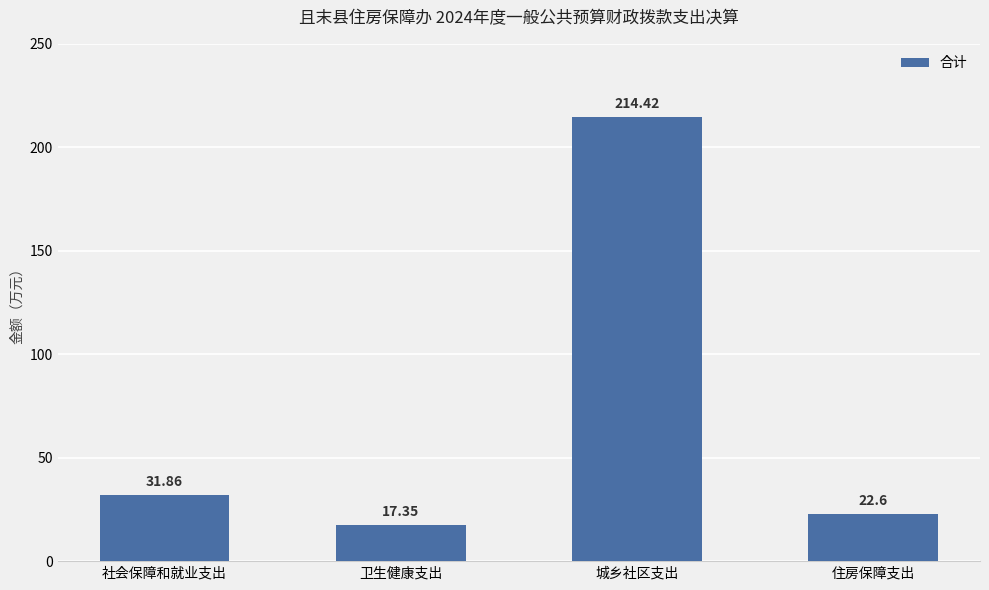

Are the bars grouped side by side (vs. stacked)?

No